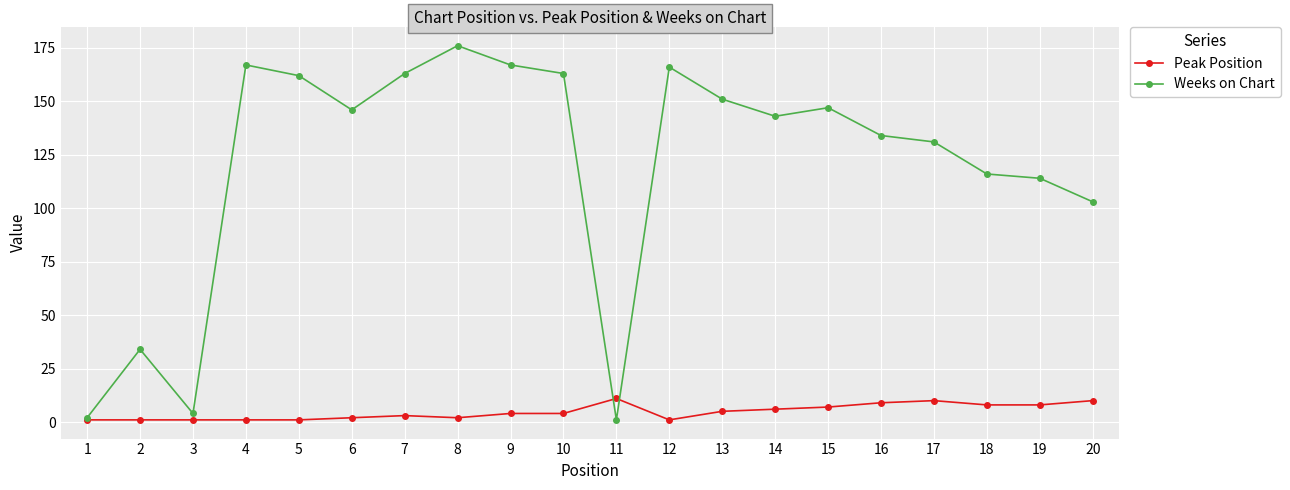

True or false: Peak Position and Weeks on Chart cross at least once.

True